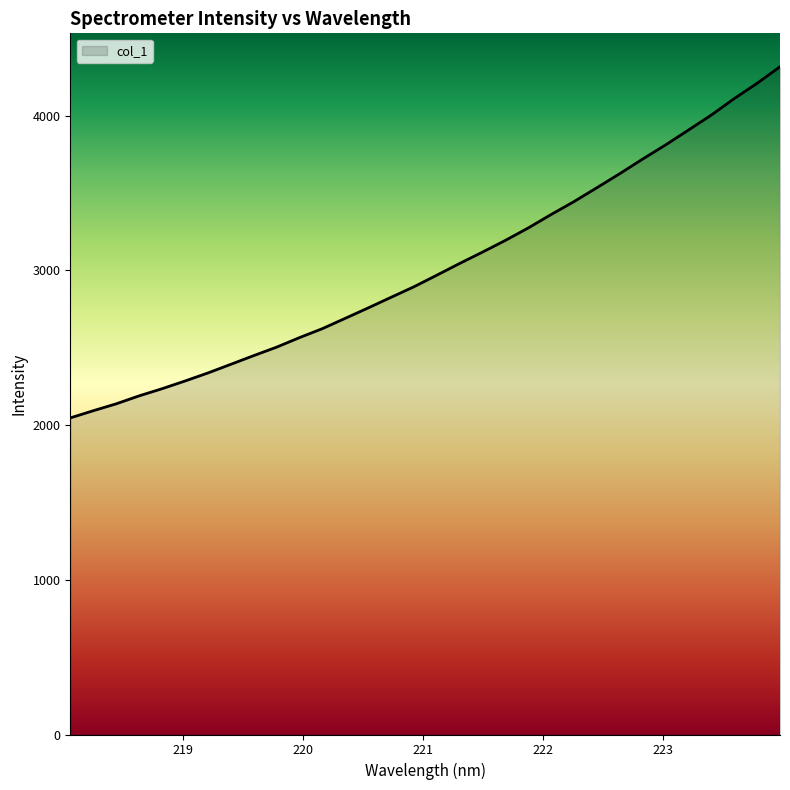

What is the minimum value shown in the chart?

2046.7